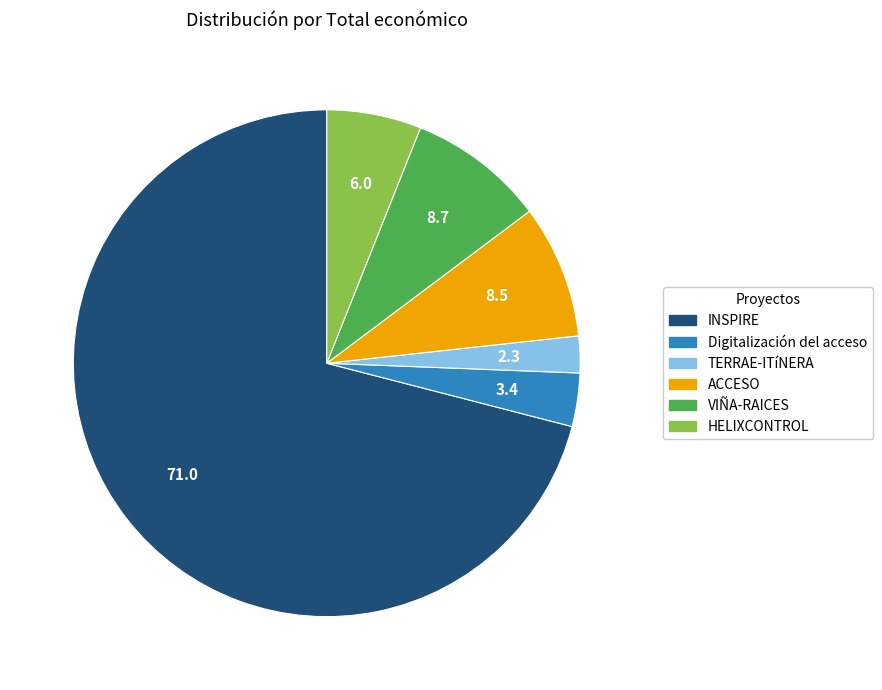

Count the number of slices in the pie.

6